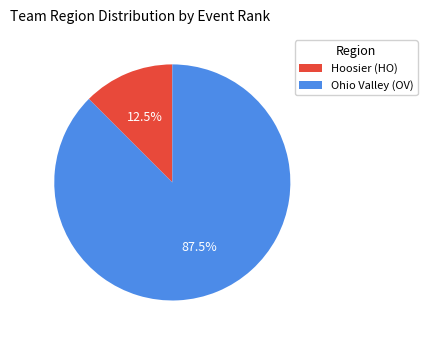

Which category has the smallest portion of the pie?

Hoosier (HO)